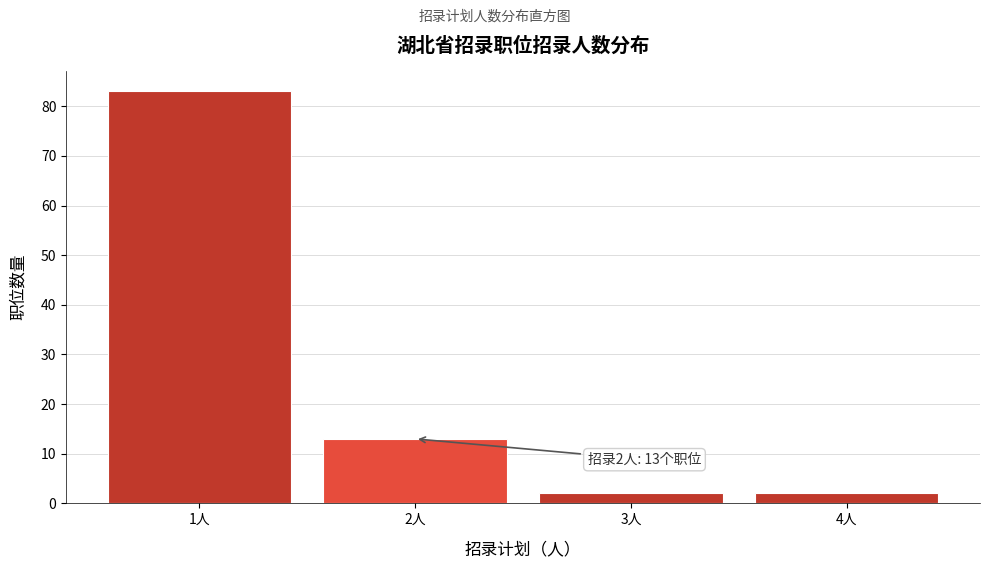

Reading left to right, transcribe all the data shown in this chart.

83	13	2	2